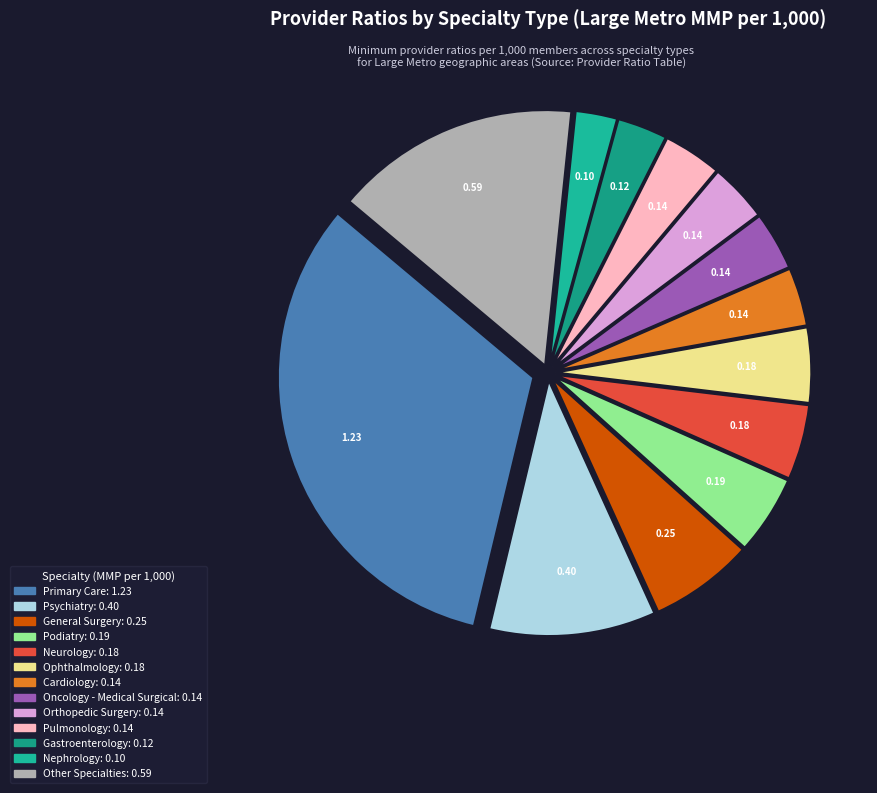

Count the number of slices in the pie.

13